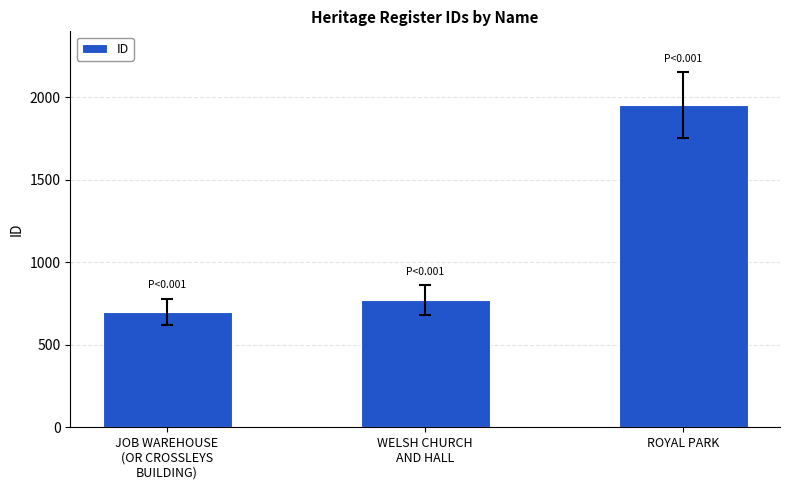

How many bars are there in total?

3